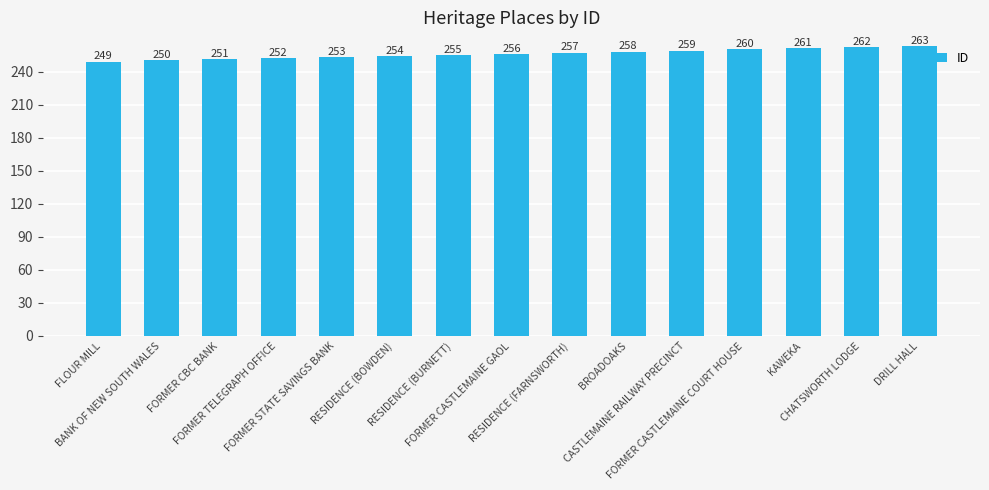

What is the label of the 10th bar from the left?

BROADOAKS